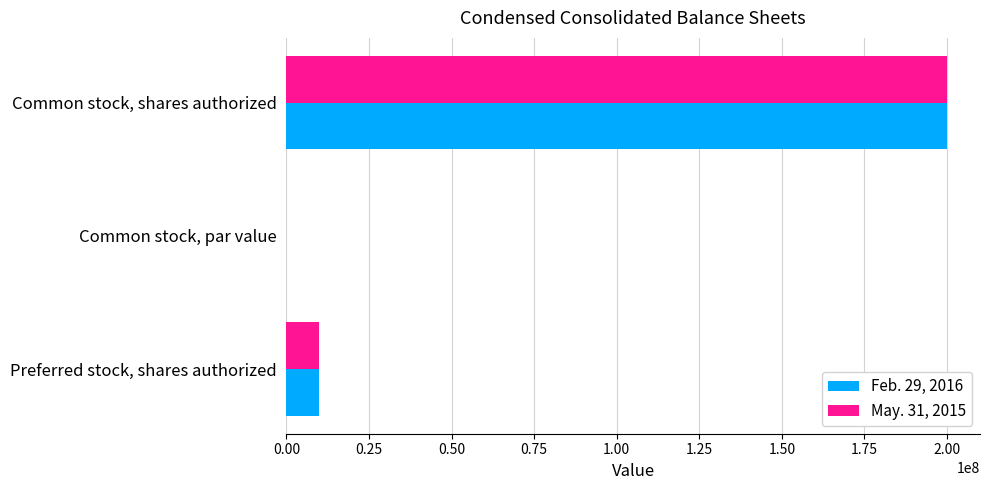

At which label does Feb. 29, 2016 reach its peak?

Common stock, shares authorized